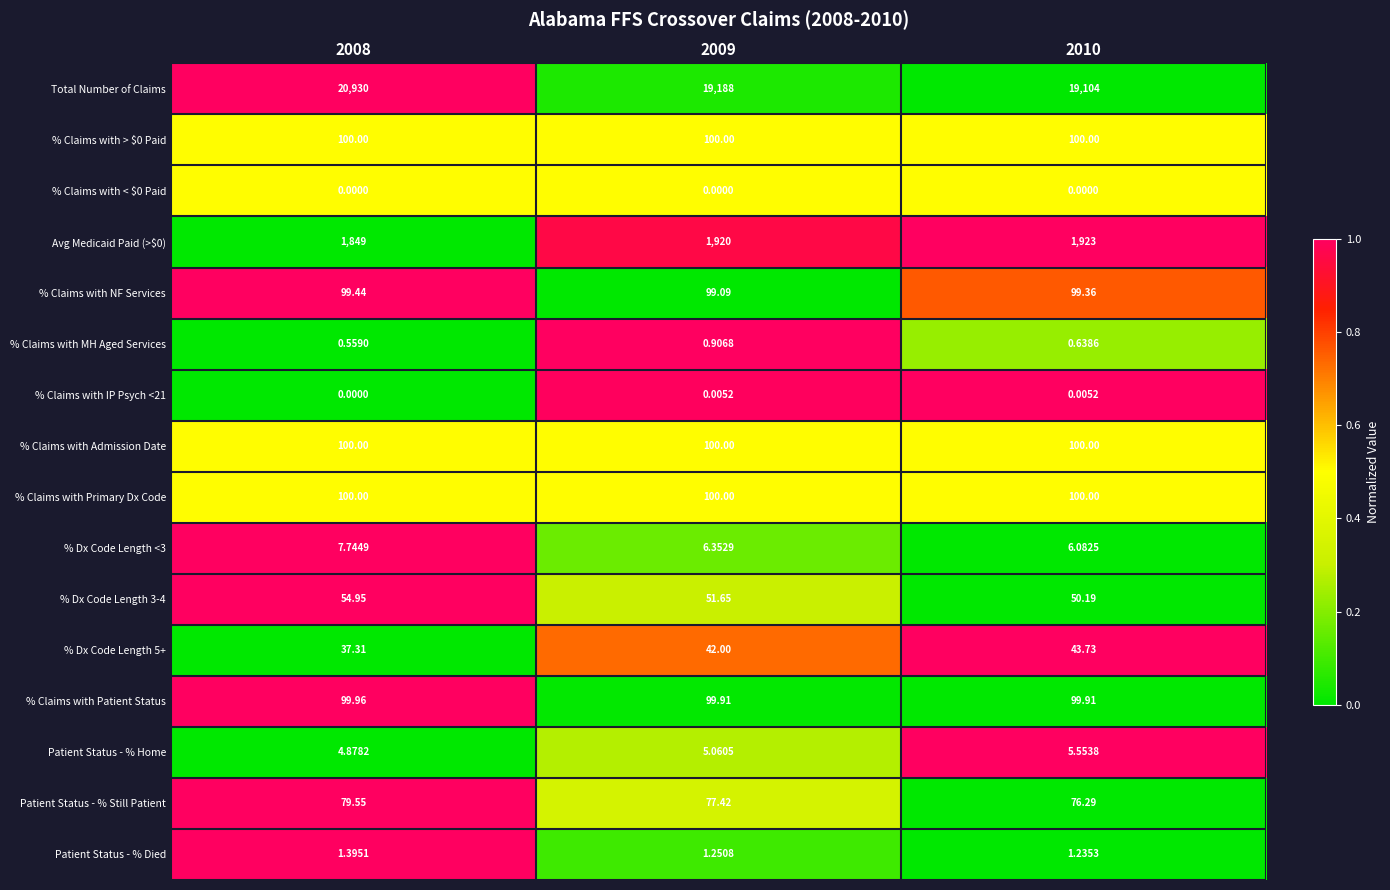

Which series has the largest total across all categories?

Total Number of Claims